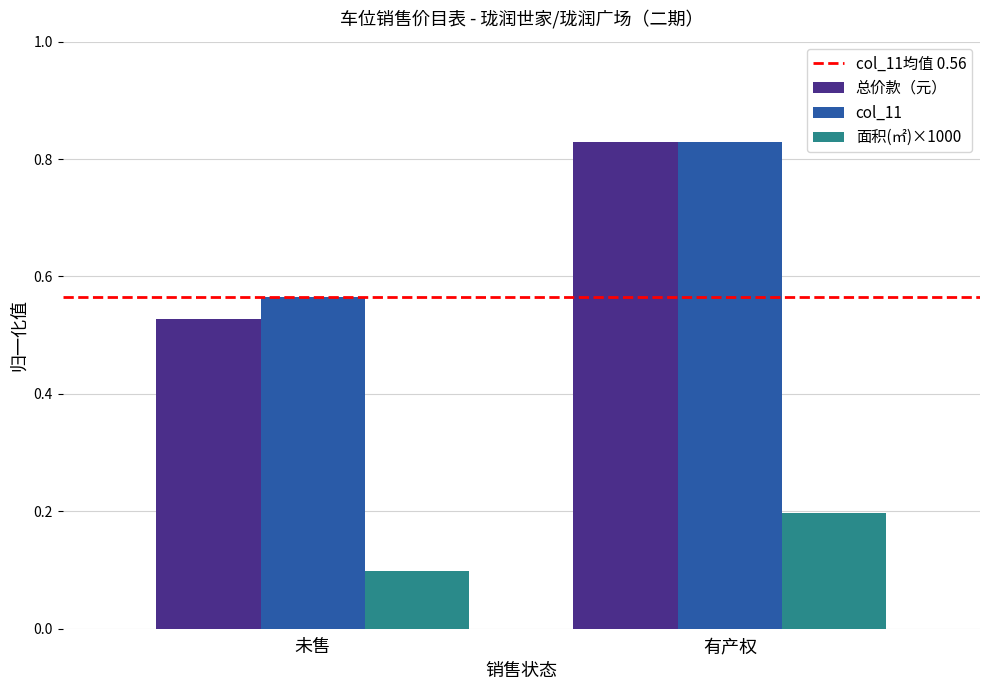

What is the sum of all col_11 values?

1.4